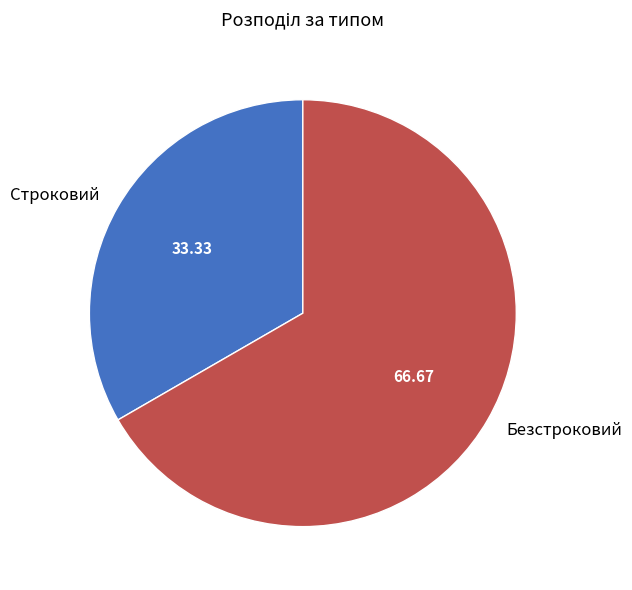

Which slice is the smallest?

Строковий